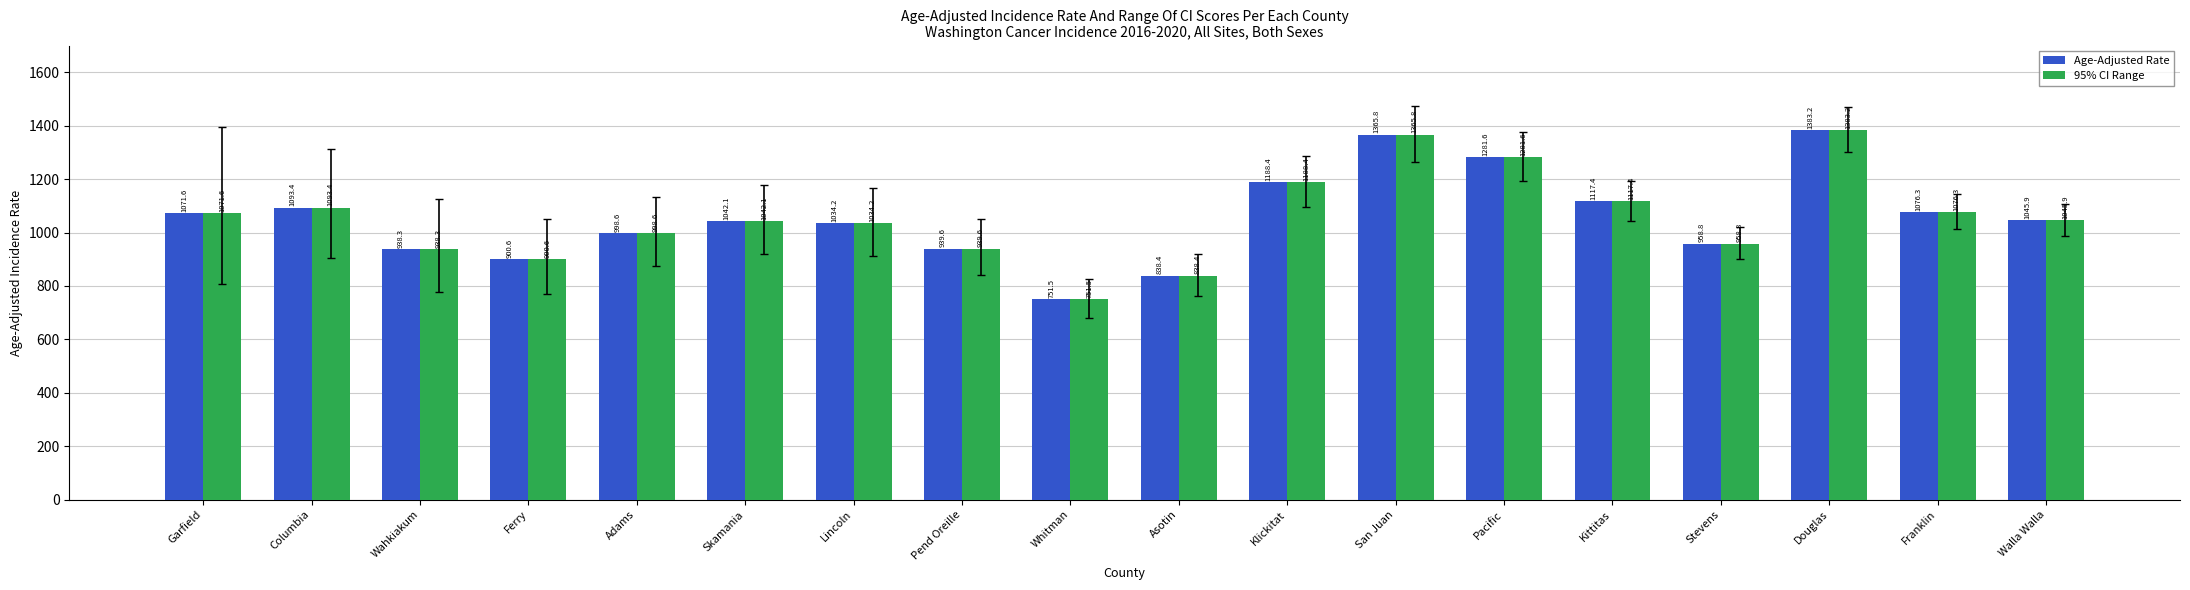

True or false: 95% CI Range has a value of 1572.2 at Adams.

False